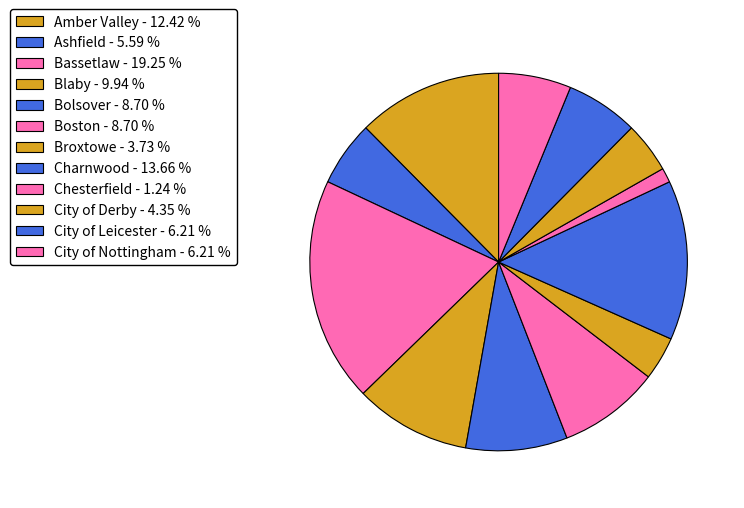

Is Charnwood the majority of the pie?

No